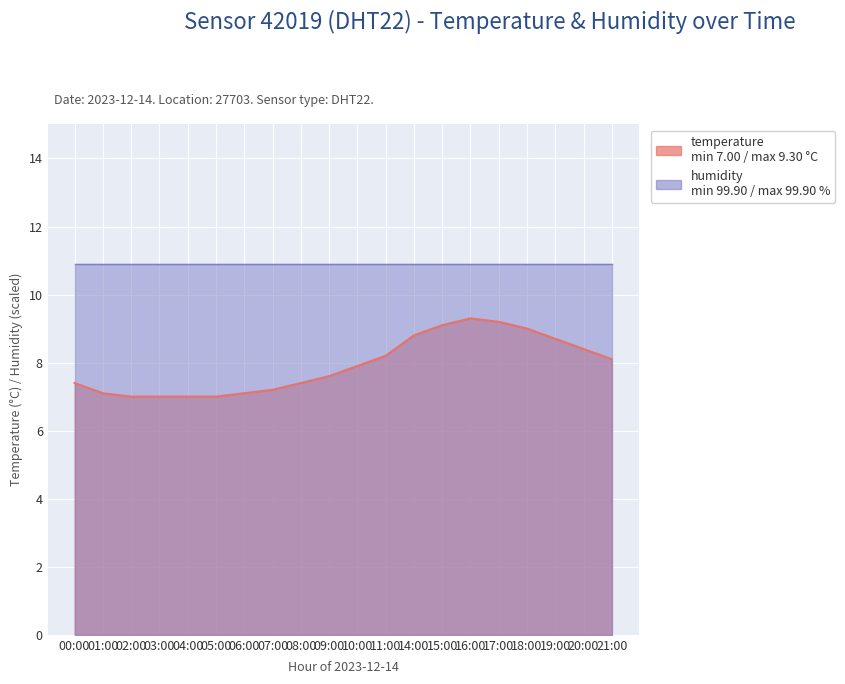

True or false: the data shows 3.5 at 02:00.

False